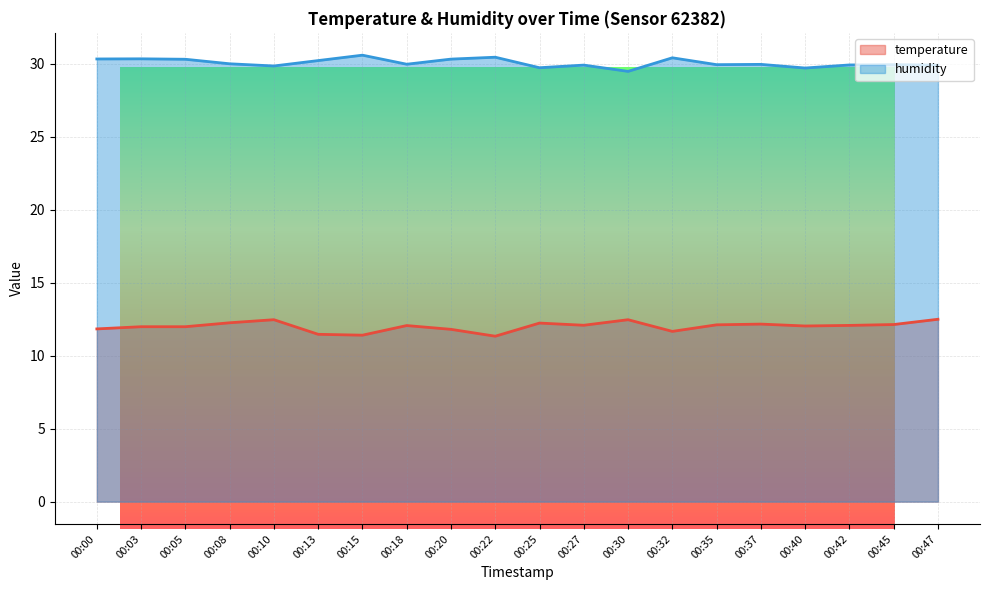

List the labels in order of humidity value, largest first.

00:15, 00:22, 00:32, 00:03, 00:00, 00:20, 00:05, 00:13, 00:08, 00:18, 00:37, 00:35, 00:45, 00:42, 00:27, 00:47, 00:10, 00:25, 00:40, 00:30